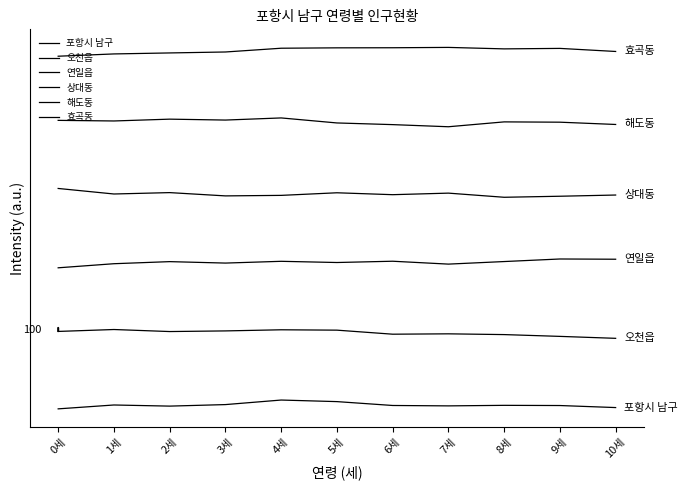

List the series in order of their peak value, highest first.

효곡동, 해도동, 상대동, 연일읍, 오천읍, 포항시 남구